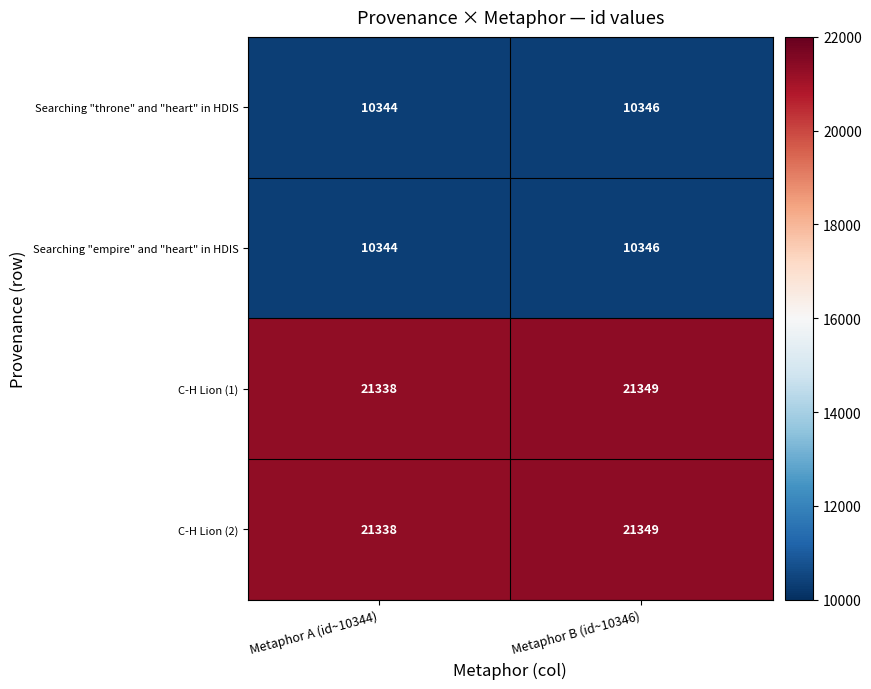

Reading right to left, extract all data points from this chart.

Searching "throne" and "heart" in HDIS: 10346	10344
Searching "empire" and "heart" in HDIS: 10346	10344
C-H Lion (1): 21349	21338
C-H Lion (2): 21349	21338